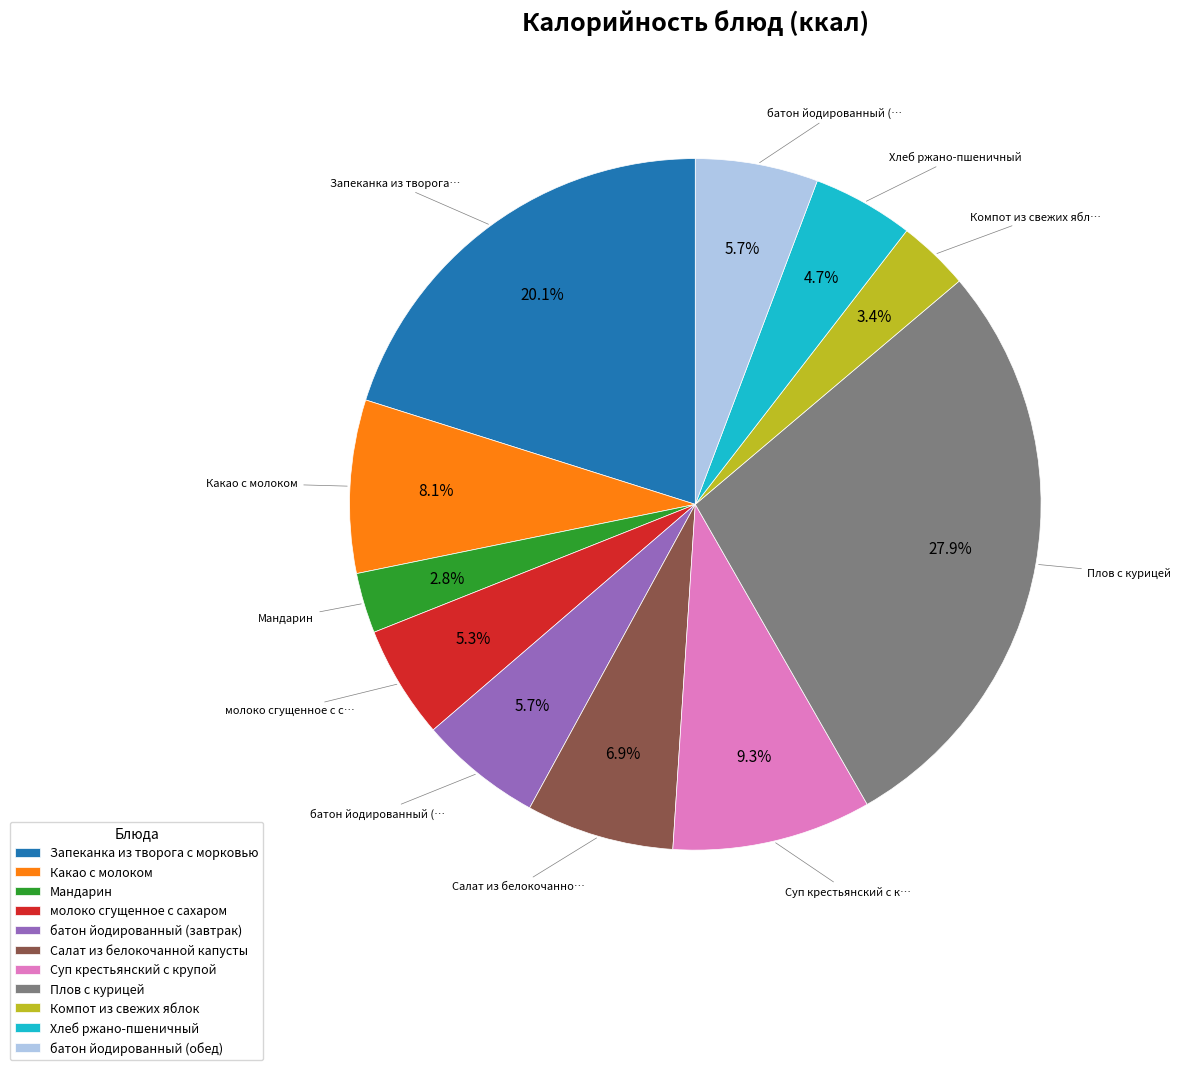

What is the largest slice in the pie chart?

Плов с курицей